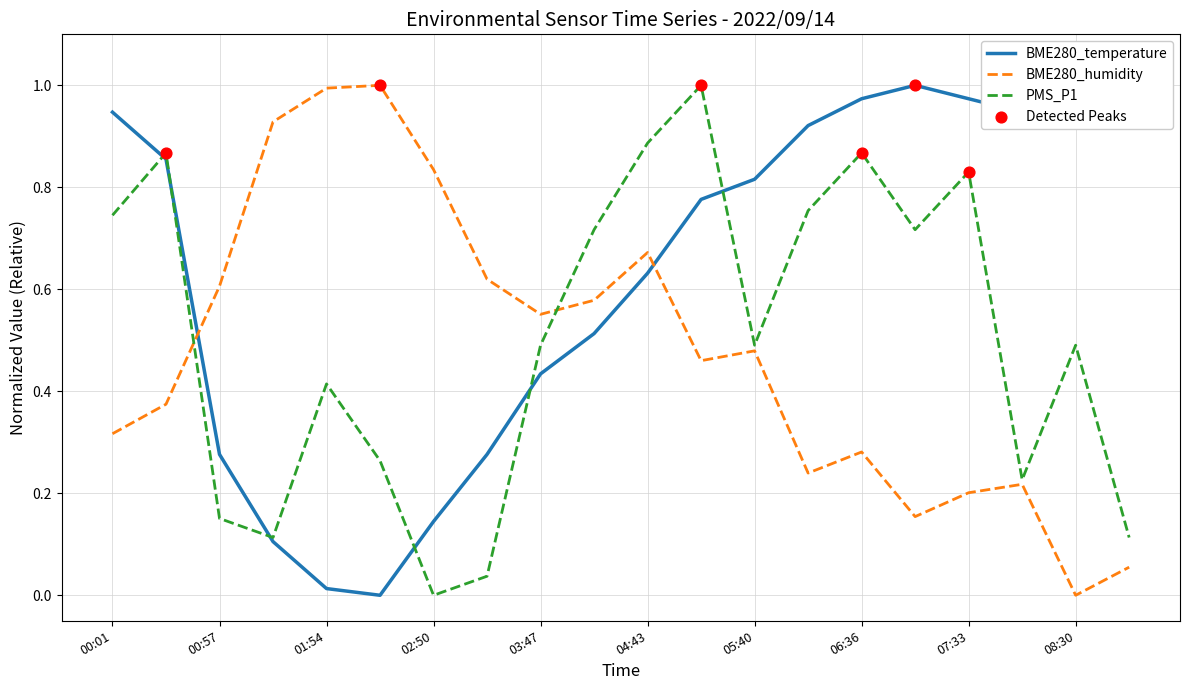

Which series has the largest total across all categories?

BME280_temperature